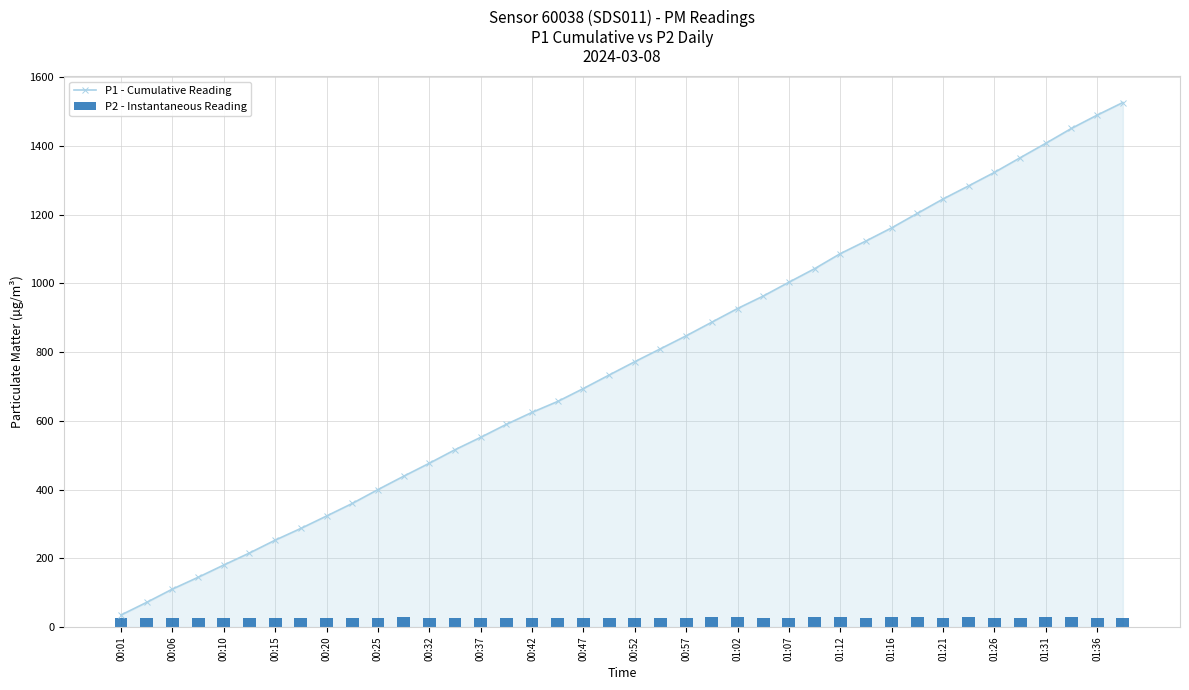

List the series in order of their overall mean, lowest first.

P2 - Instantaneous Reading, P1 - Cumulative Reading